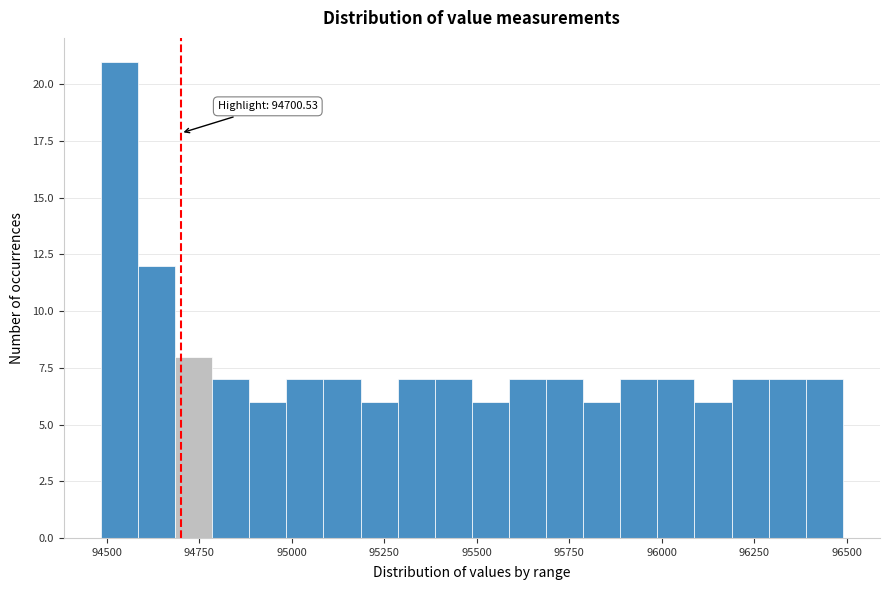

Read against the x-axis, roughly where is the centre of the tallest bar?

94550